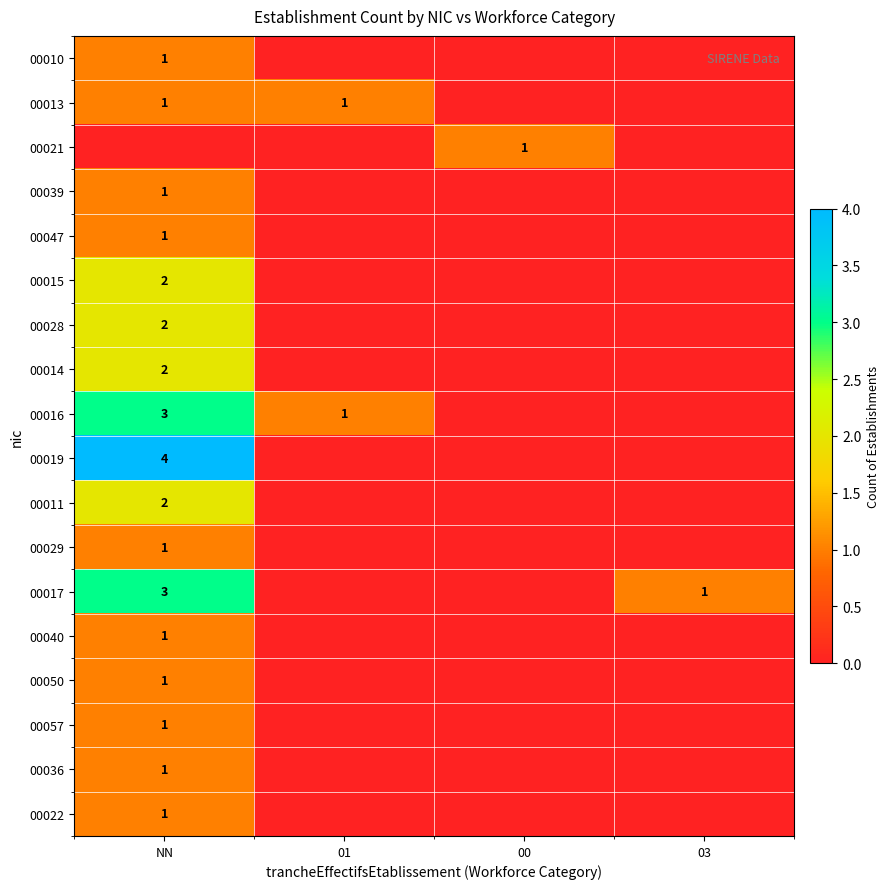

Is the value of 00028 at NN greater than the value of 00050 at NN?

Yes